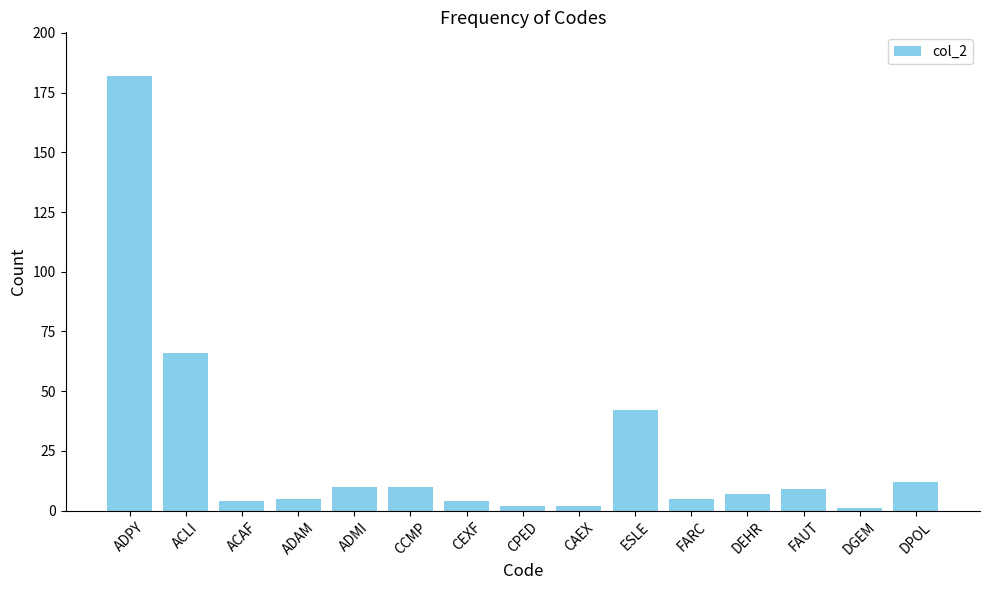

Reading left to right, what are all the values shown in this chart?

182	66	4	5	10	10	4	2	2	42	5	7	9	1	12